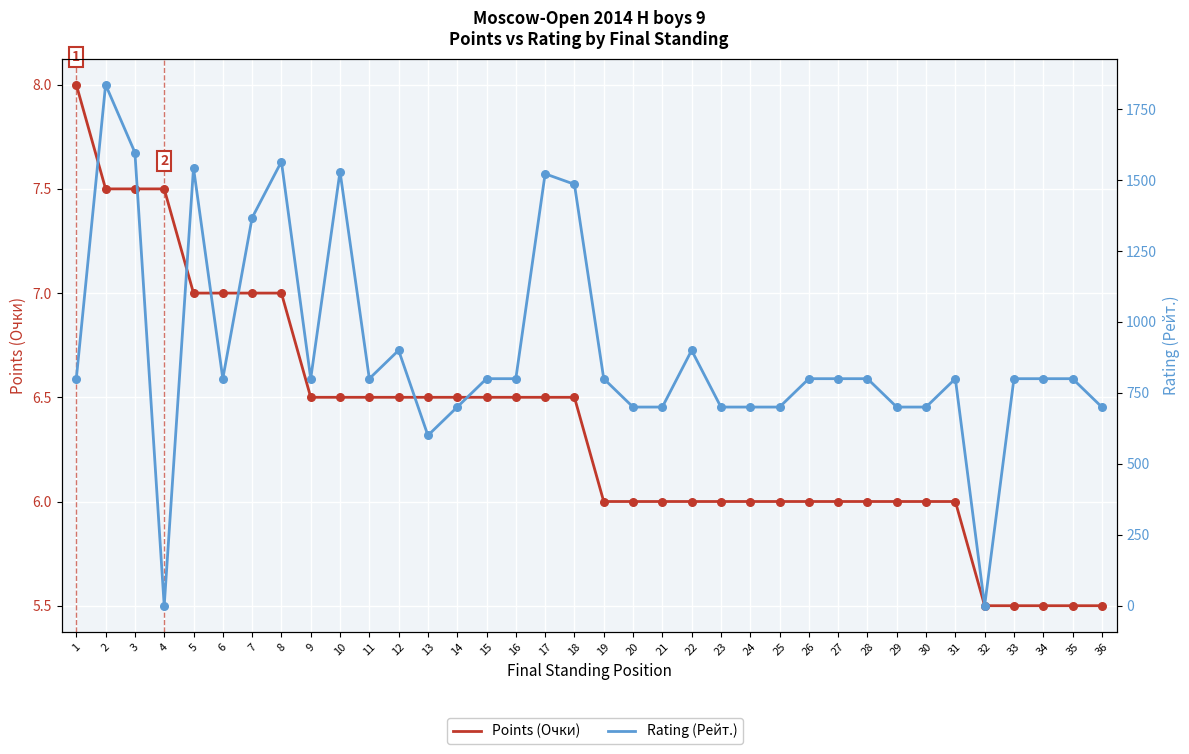

At how many categories does at least one series exceed 1421?

7